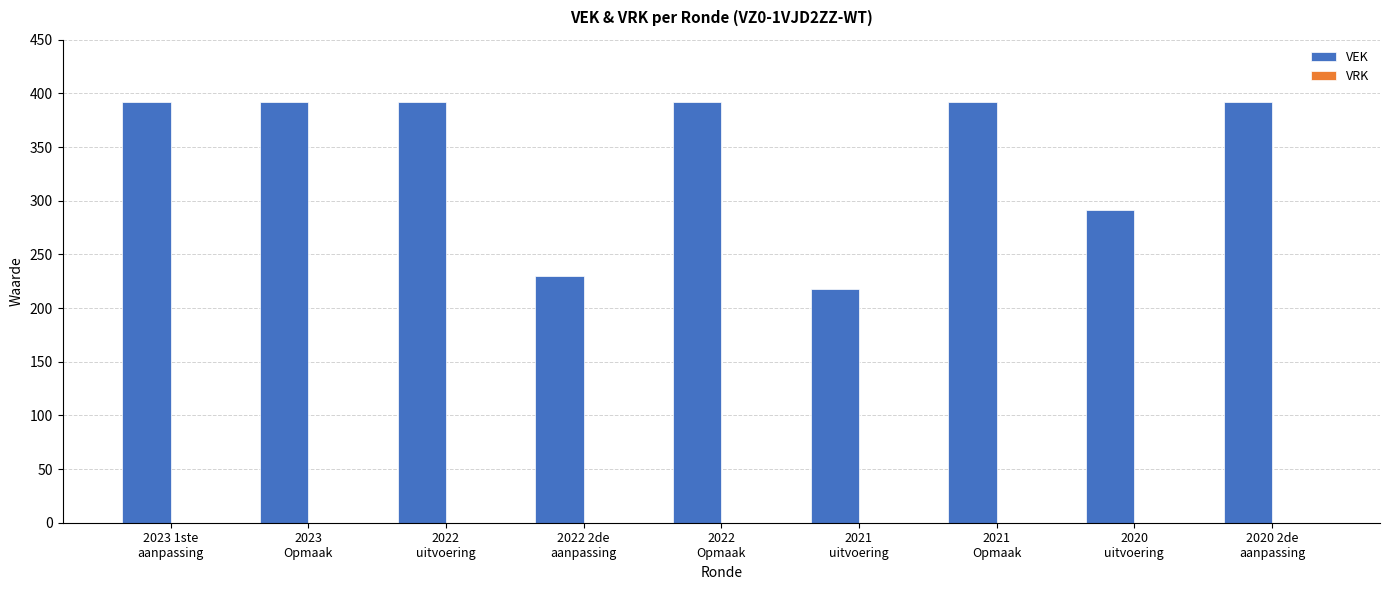

What is the value of the 6th bar from the left?

218